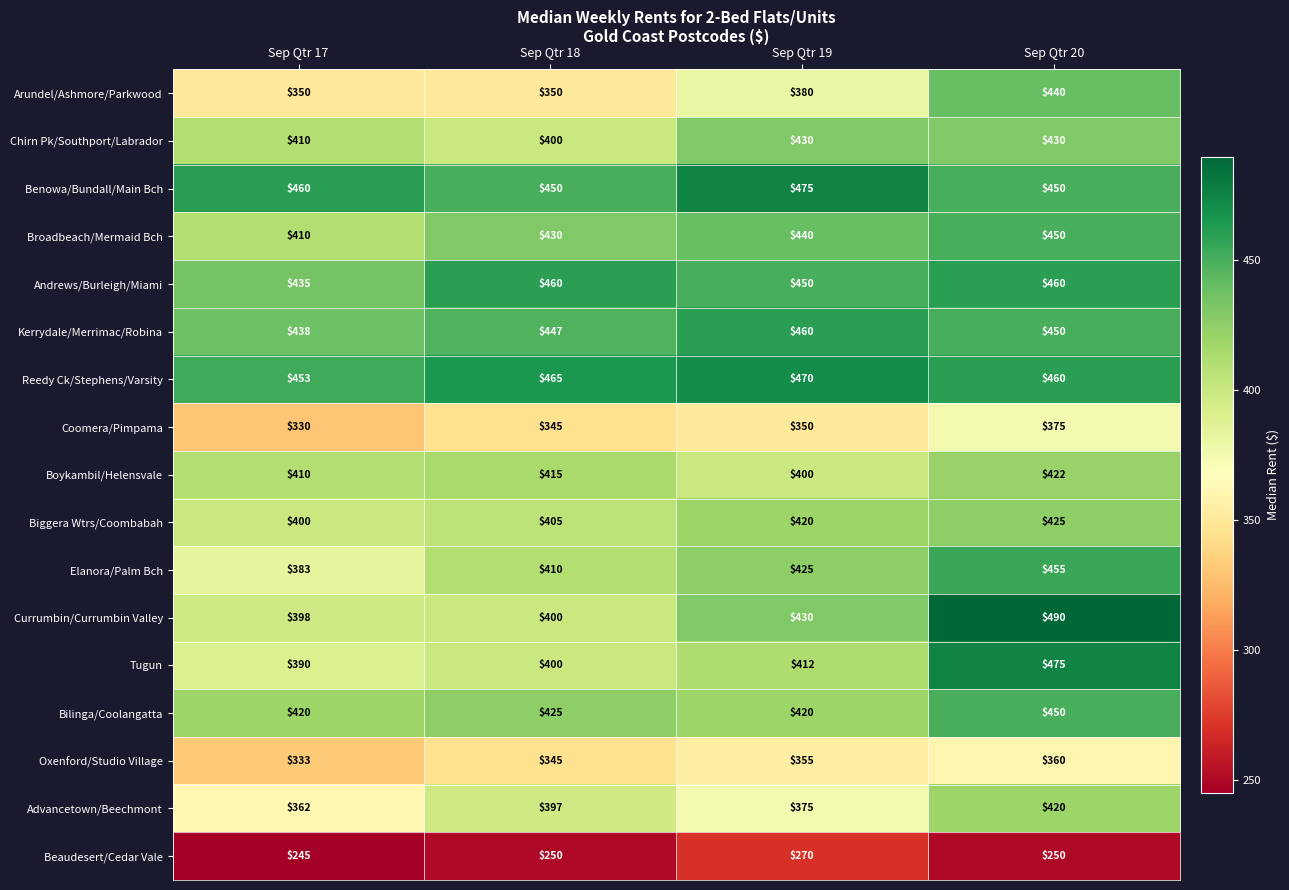

What is the approximate value of Tugun at Sep Qtr 20, to the nearest 5?

475